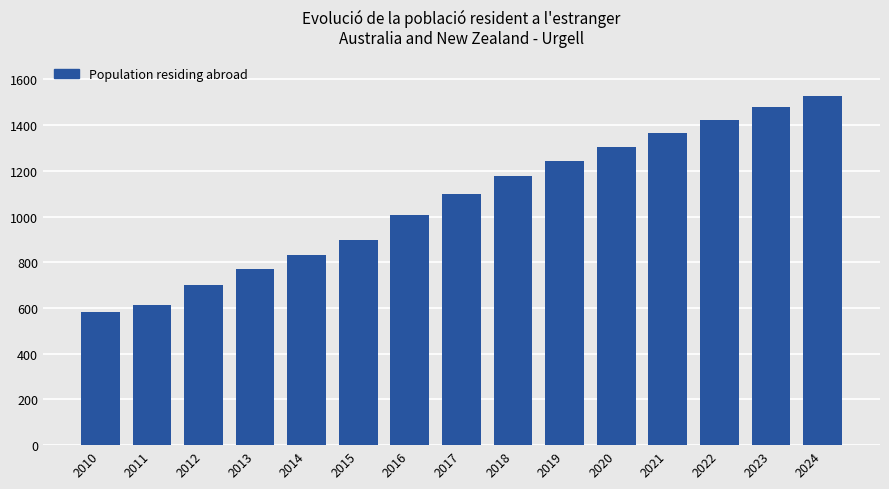

What is the change in value from 2017 to 2023?

+382